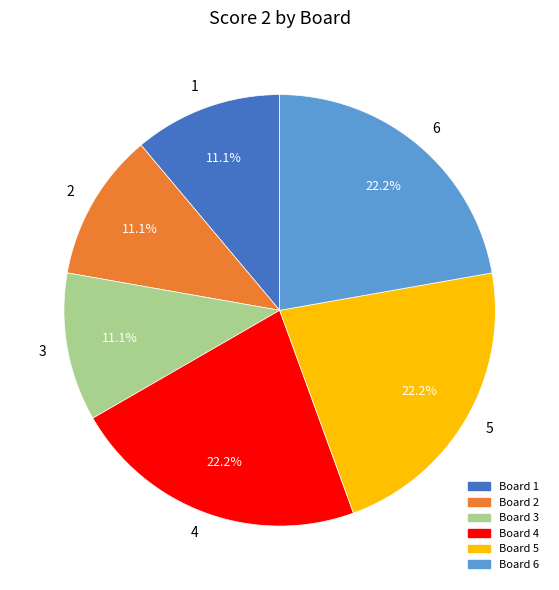

Between 2 and 4, which is larger?

4